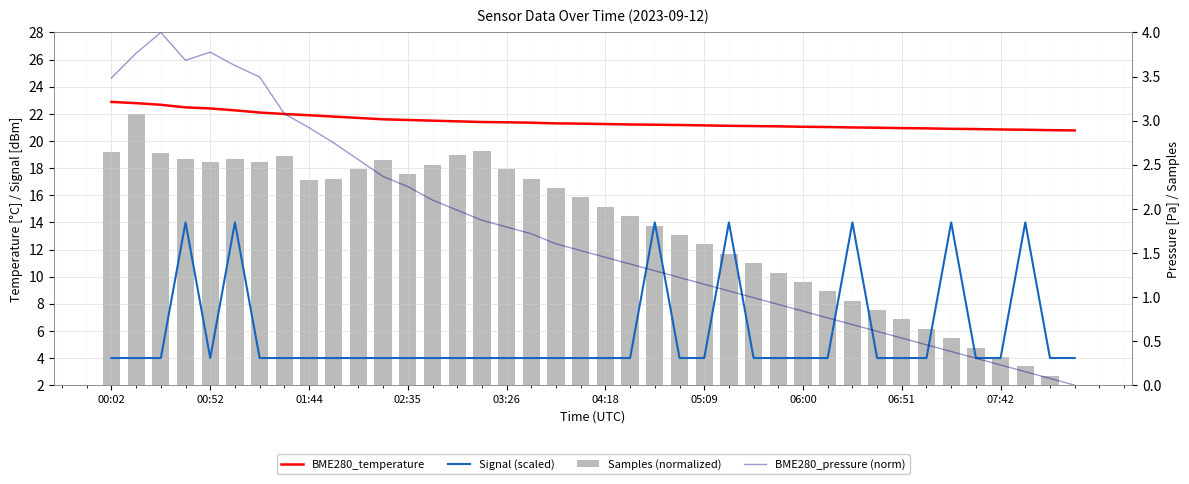

What is the sum of all Samples (normalized) values?

537.4